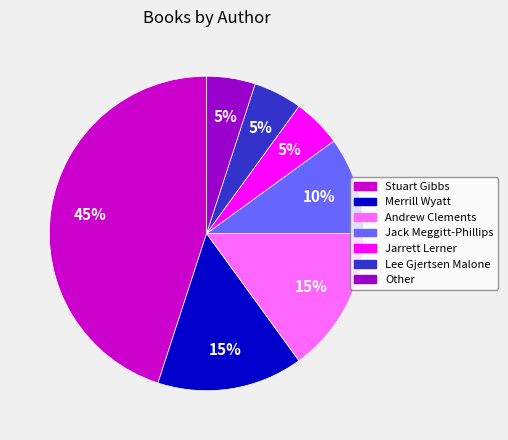

Which has a higher value, Andrew Clements or Lee Gjertsen Malone?

Andrew Clements